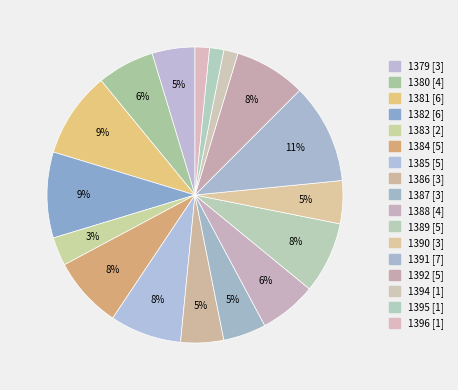

Is there a majority slice in this chart?

No